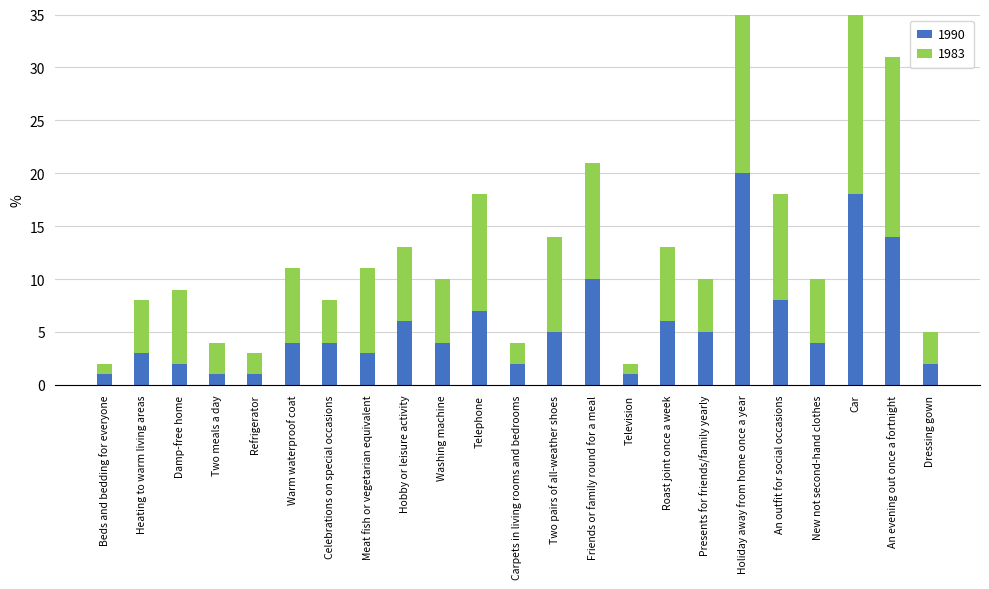

Between Hobby or leisure activity and Carpets in living rooms and bedrooms, which series saw the biggest shift?

1983